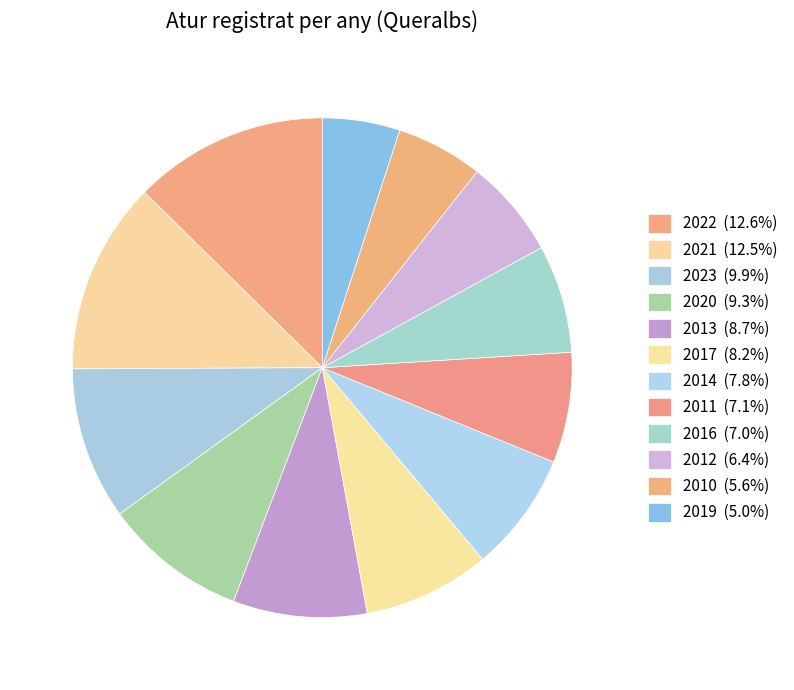

How many slices are in this pie chart?

12